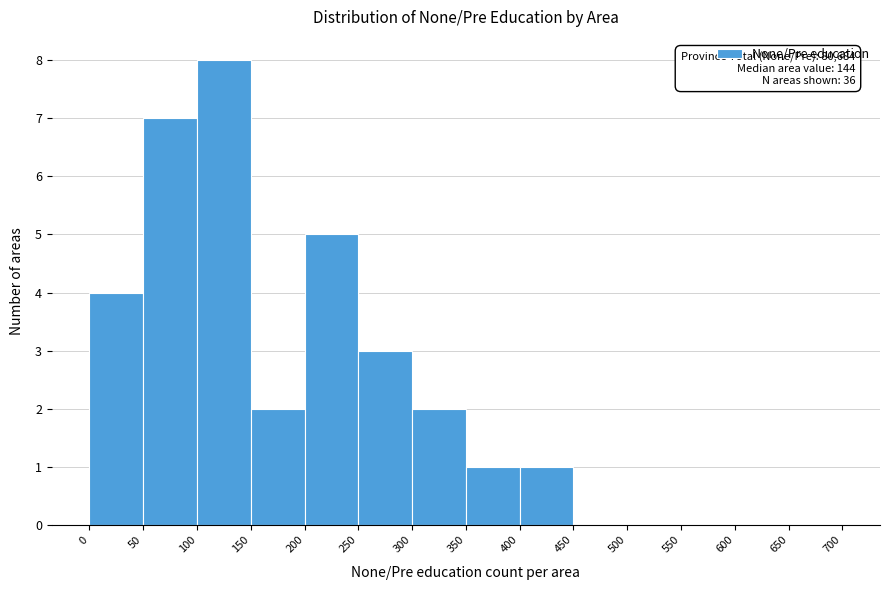

Which range on the x-axis has the tallest bar?

100 to 150